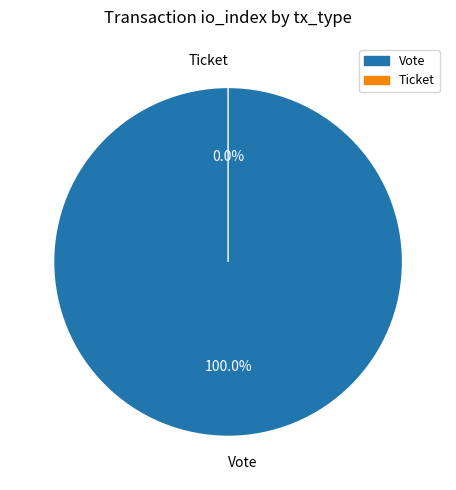

The Ticket slice represents 0% of the pie. True or false?

True